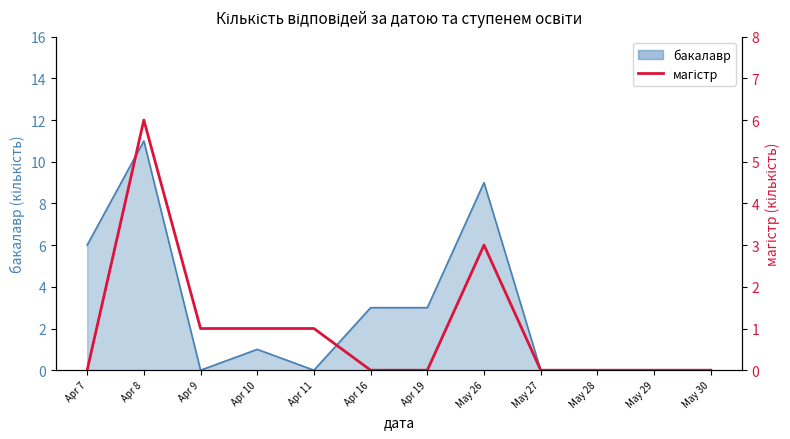

What is the label of the 9th point from the left?

May 27